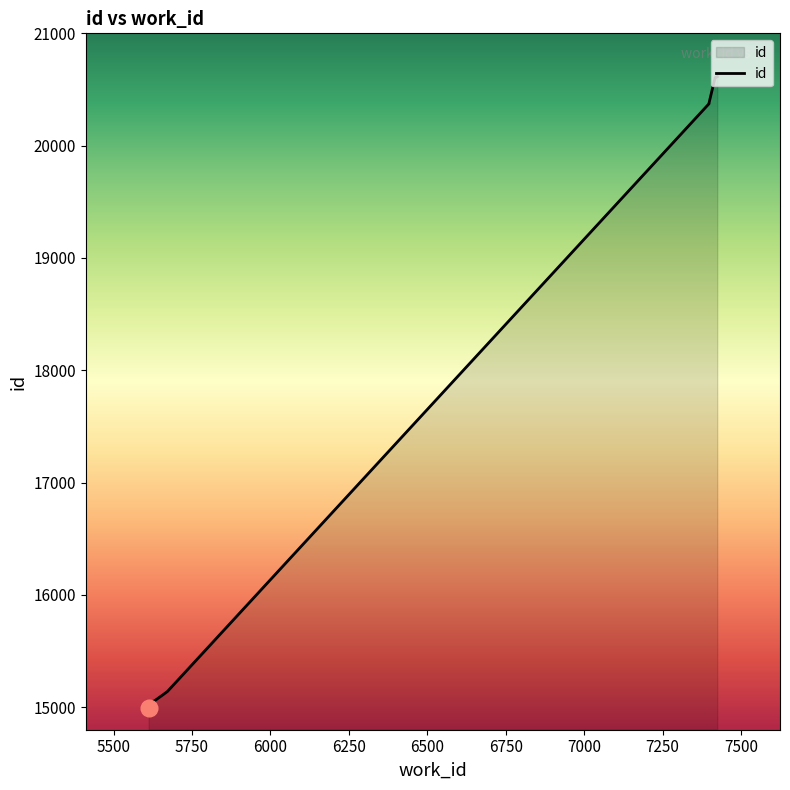

True or false: the data shows 20542 at 5657.

False